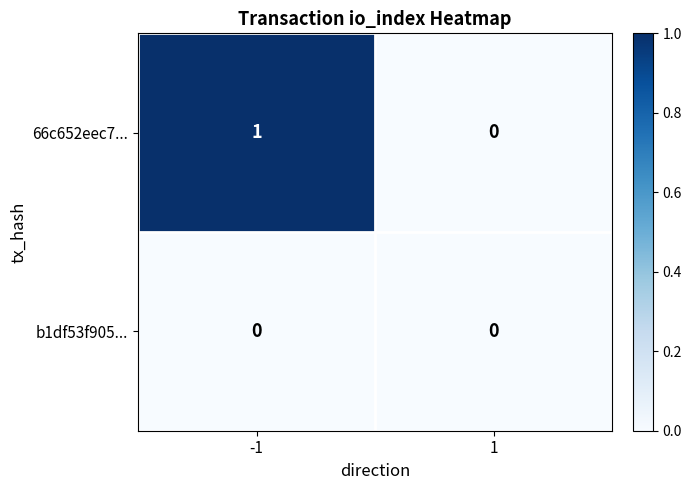

How many series are shown in this chart?

2